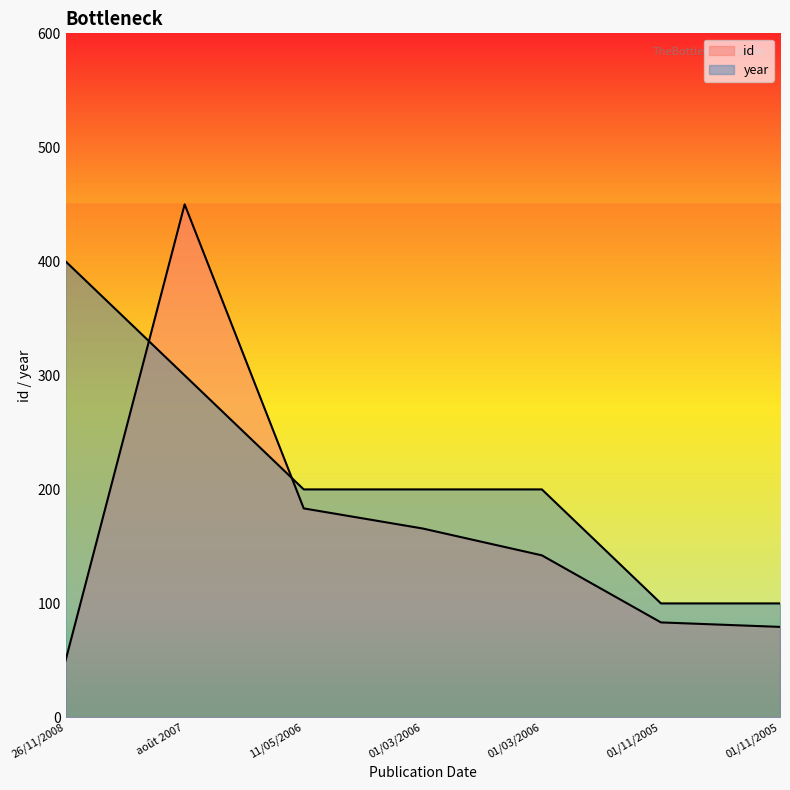

Reading left to right, what are all the values shown in this chart?

id: 50.0	450.0	183.3	165.7	142.2	83.3	79.4
year: 400.0	300.0	200.0	200.0	200.0	100.0	100.0